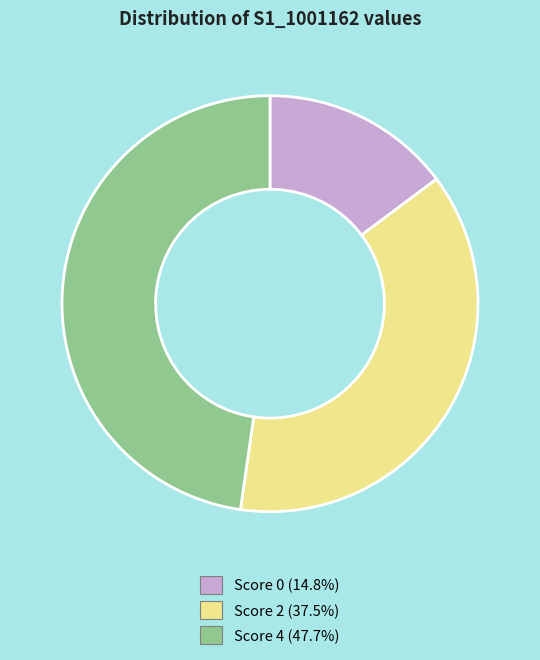

Is there any slice that represents more than half of the pie?

No